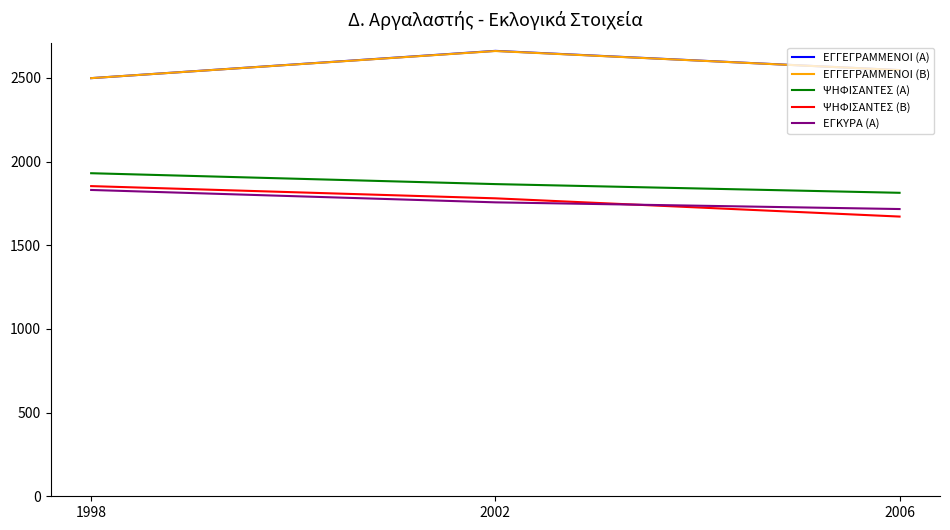

Reading right to left, transcribe all the data shown in this chart.

ΕΓΓΕΓΡΑΜΜΕΝΟΙ (Α): 2006=2546	2002=2661	1998=2498
ΕΓΓΕΓΡΑΜΜΕΝΟΙ (Β): 2006=2546	2002=2660	1998=2498
ΨΗΦΙΣΑΝΤΕΣ (Α): 2006=1813	2002=1865	1998=1930
ΨΗΦΙΣΑΝΤΕΣ (Β): 2006=1671	2002=1780	1998=1853
ΕΓΚΥΡΑ (Α): 2006=1716	2002=1756	1998=1830